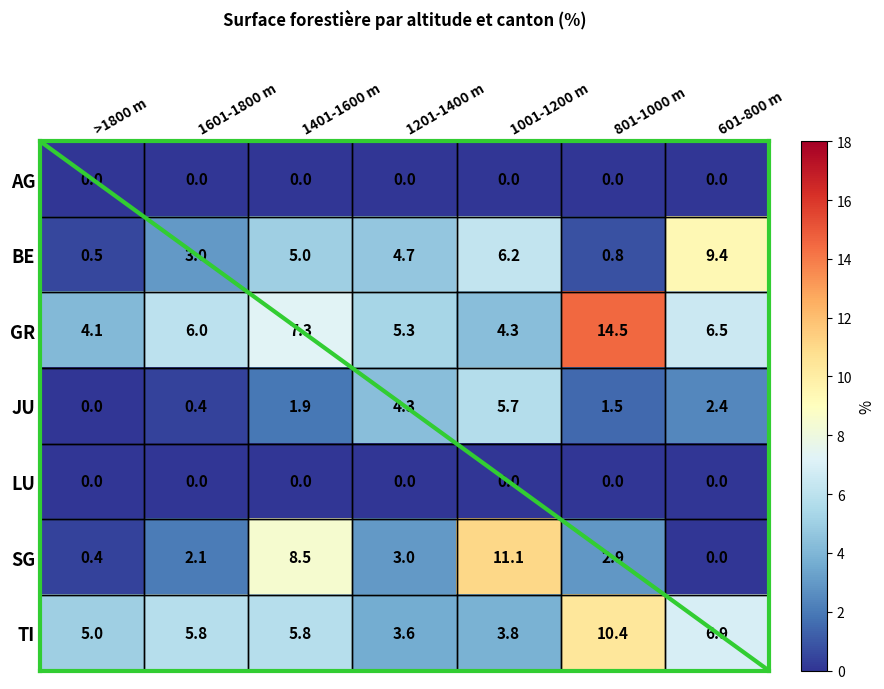

Which series has the largest range (max minus min)?

SG